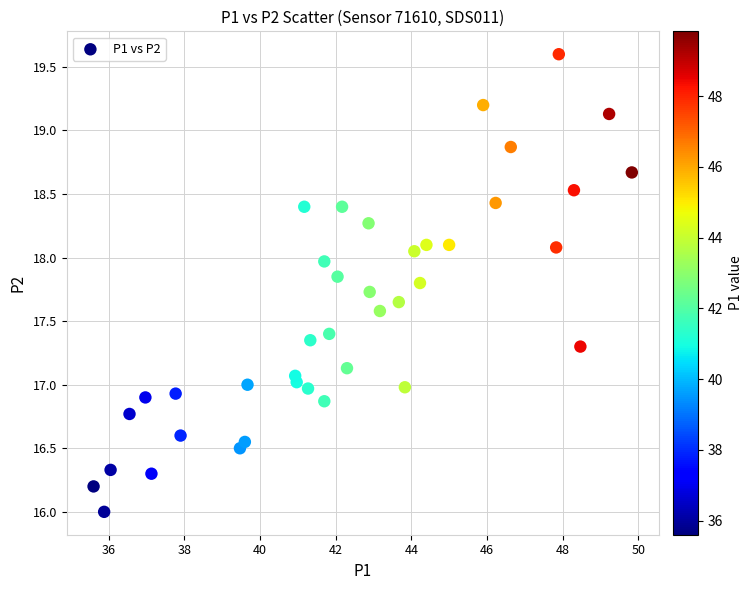

What is the range of Y values (max minus min)?

3.6